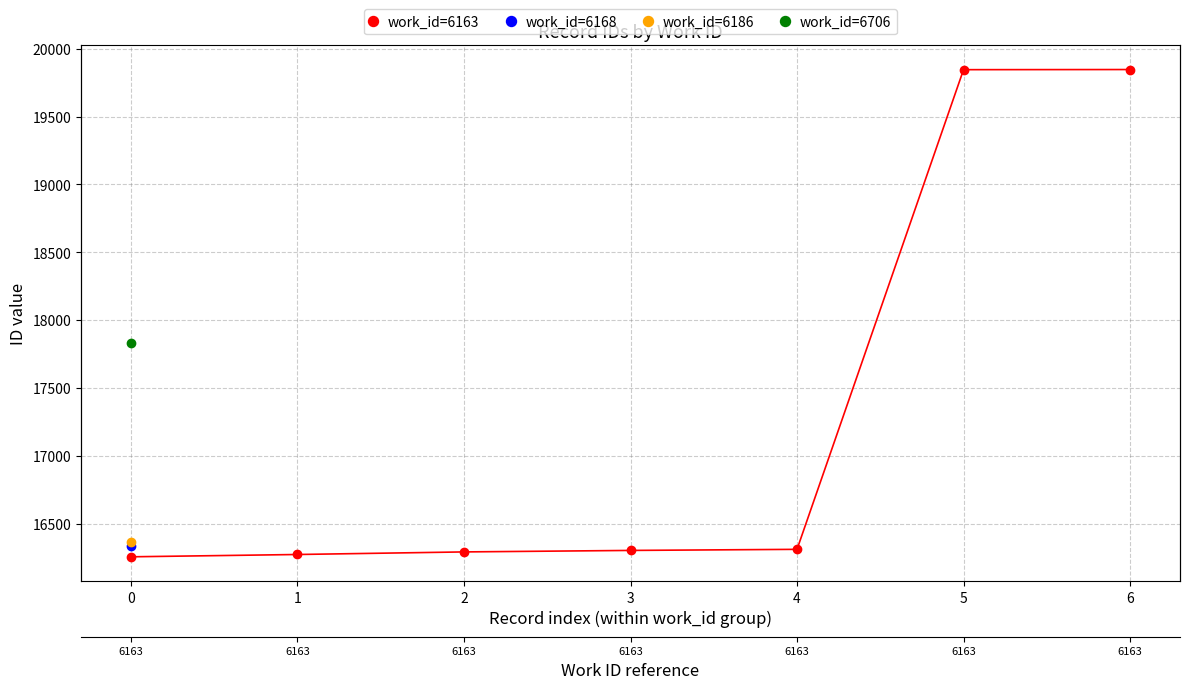

What is the difference between the maximum and second lowest values?

3574